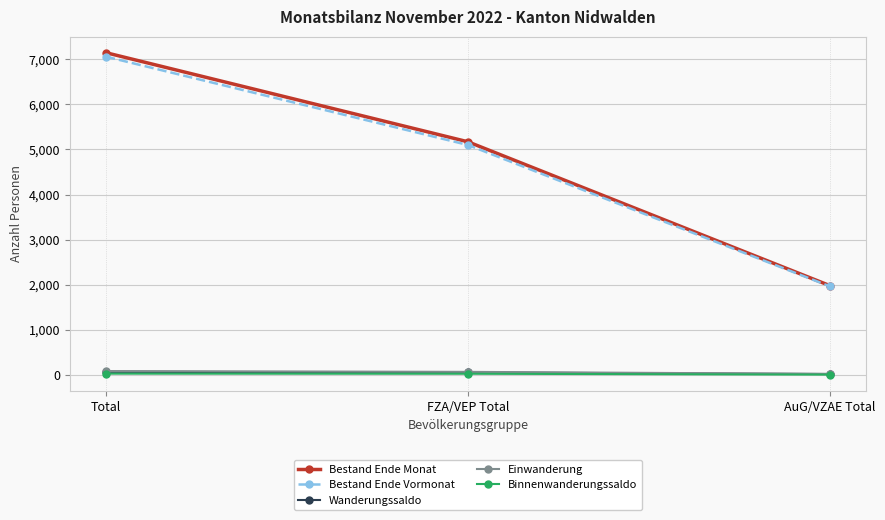

Is it true that Binnenwanderungssaldo equals 2 at AuG/VZAE Total?

True